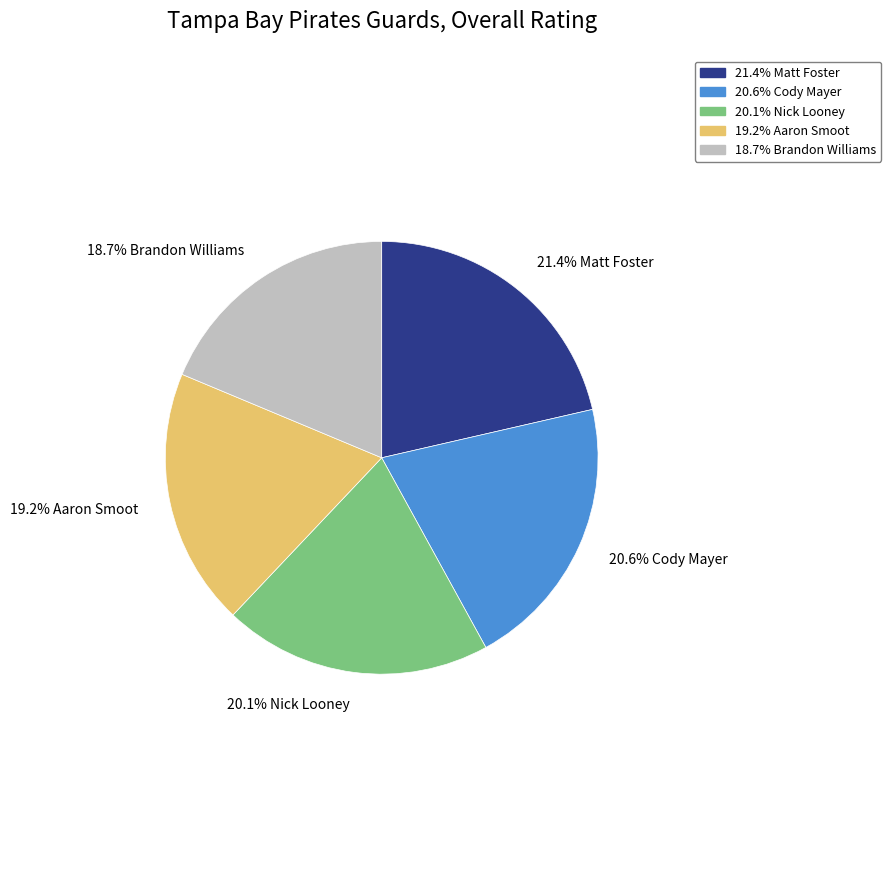

Is there any slice that represents more than half of the pie?

No